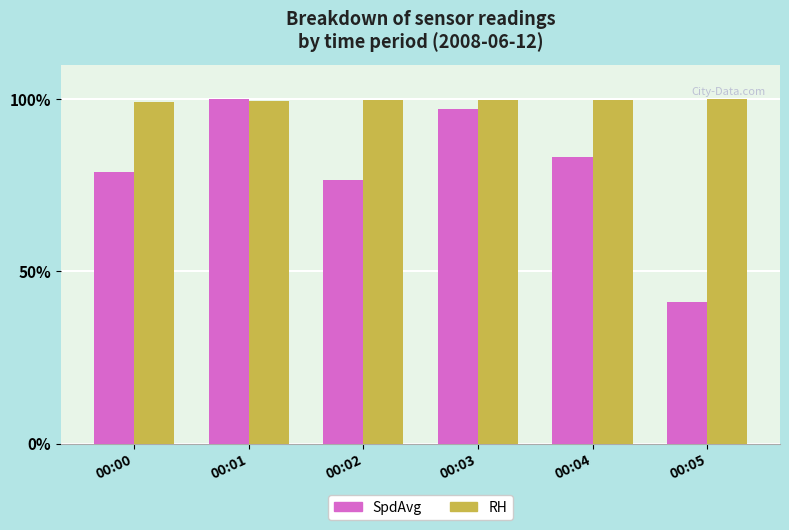

Which series has the widest spread of values?

SpdAvg